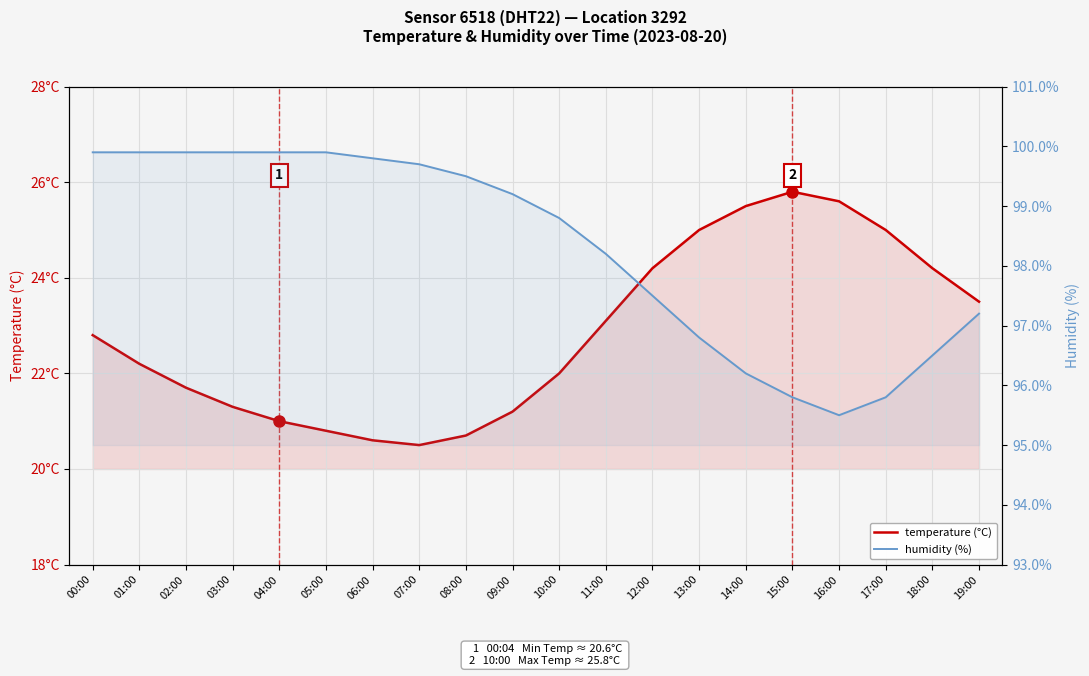

Reading right to left, extract all data points from this chart.

temperature (°C): 19:00=23.5	18:00=24.2	17:00=25.0	16:00=25.6	15:00=25.8	14:00=25.5	13:00=25.0	12:00=24.2	11:00=23.1	10:00=22.0	09:00=21.2	08:00=20.7	07:00=20.5	06:00=20.6	05:00=20.8	04:00=21.0	03:00=21.3	02:00=21.7	01:00=22.2	00:00=22.8
humidity (%): 19:00=97.2	18:00=96.5	17:00=95.8	16:00=95.5	15:00=95.8	14:00=96.2	13:00=96.8	12:00=97.5	11:00=98.2	10:00=98.8	09:00=99.2	08:00=99.5	07:00=99.7	06:00=99.8	05:00=99.9	04:00=99.9	03:00=99.9	02:00=99.9	01:00=99.9	00:00=99.9